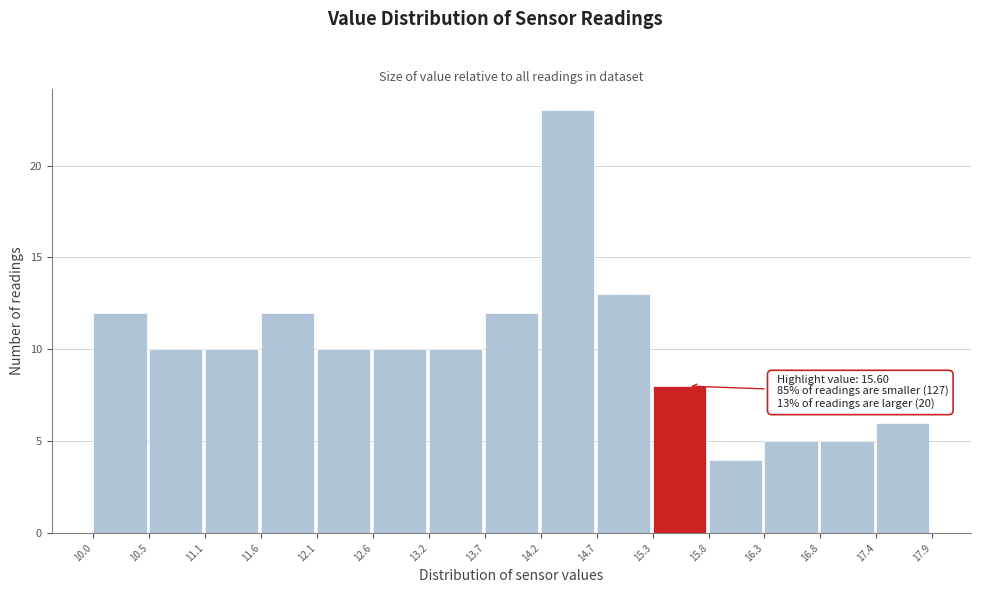

Over which range of the x-axis is the bar tallest?

14.2 to 14.7